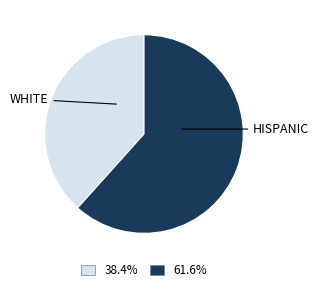

Approximately how many times larger is the value at 38.4% compared to 61.6%?

0.6